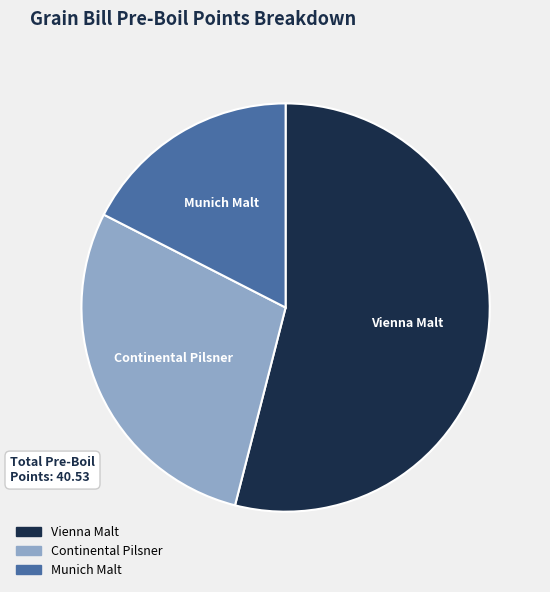

How many segments does this pie chart have?

3